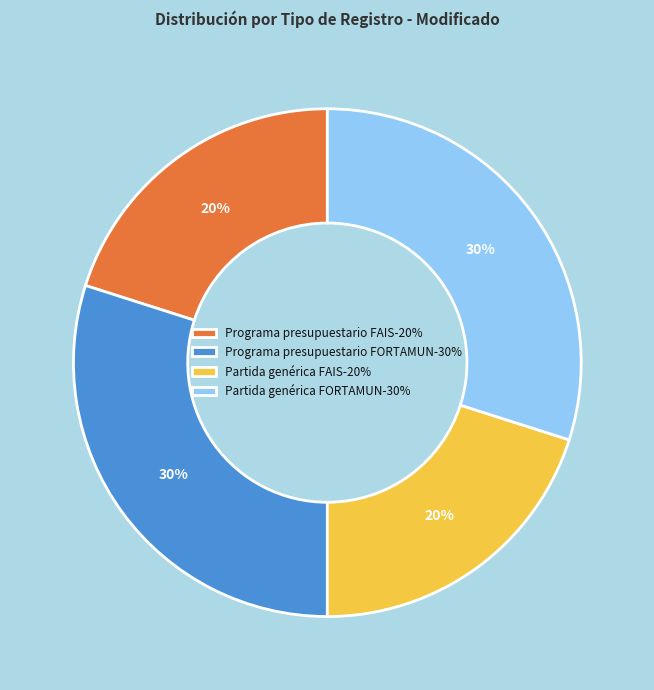

Is there any slice that represents more than half of the pie?

No